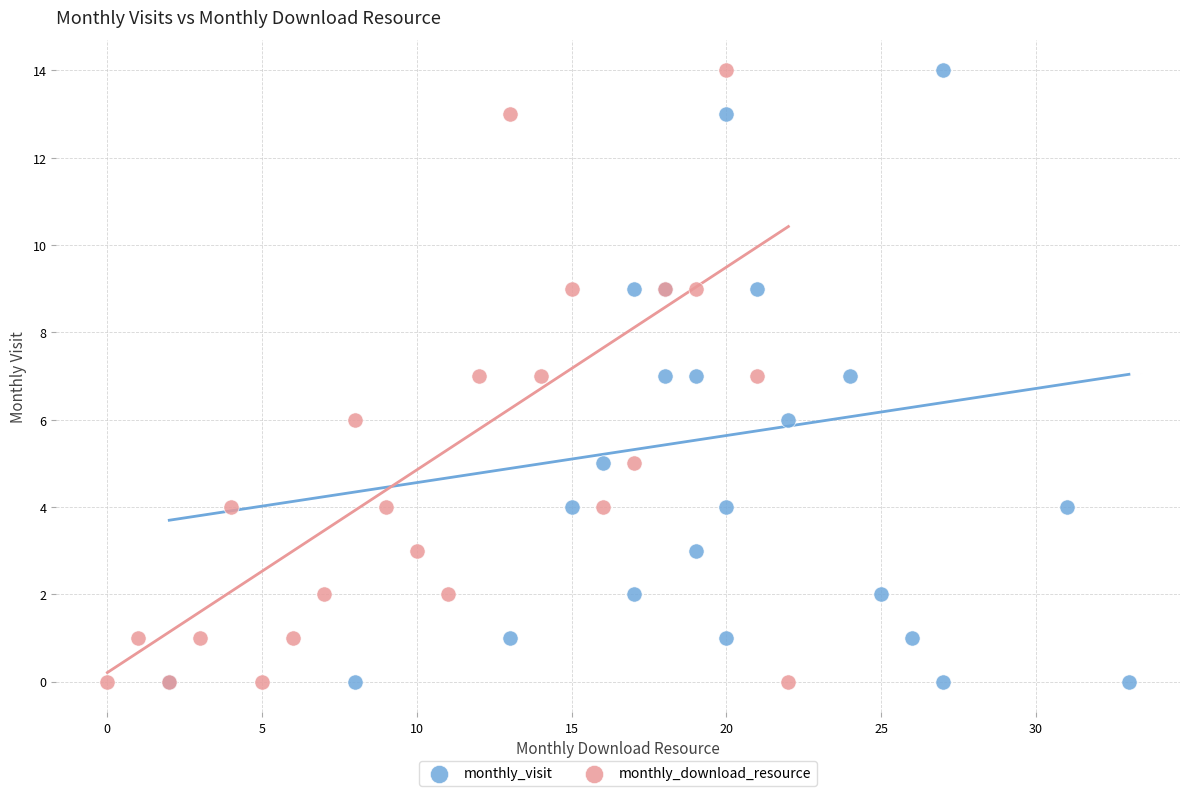

What are all the series names shown in the legend?

monthly_visit, monthly_download_resource